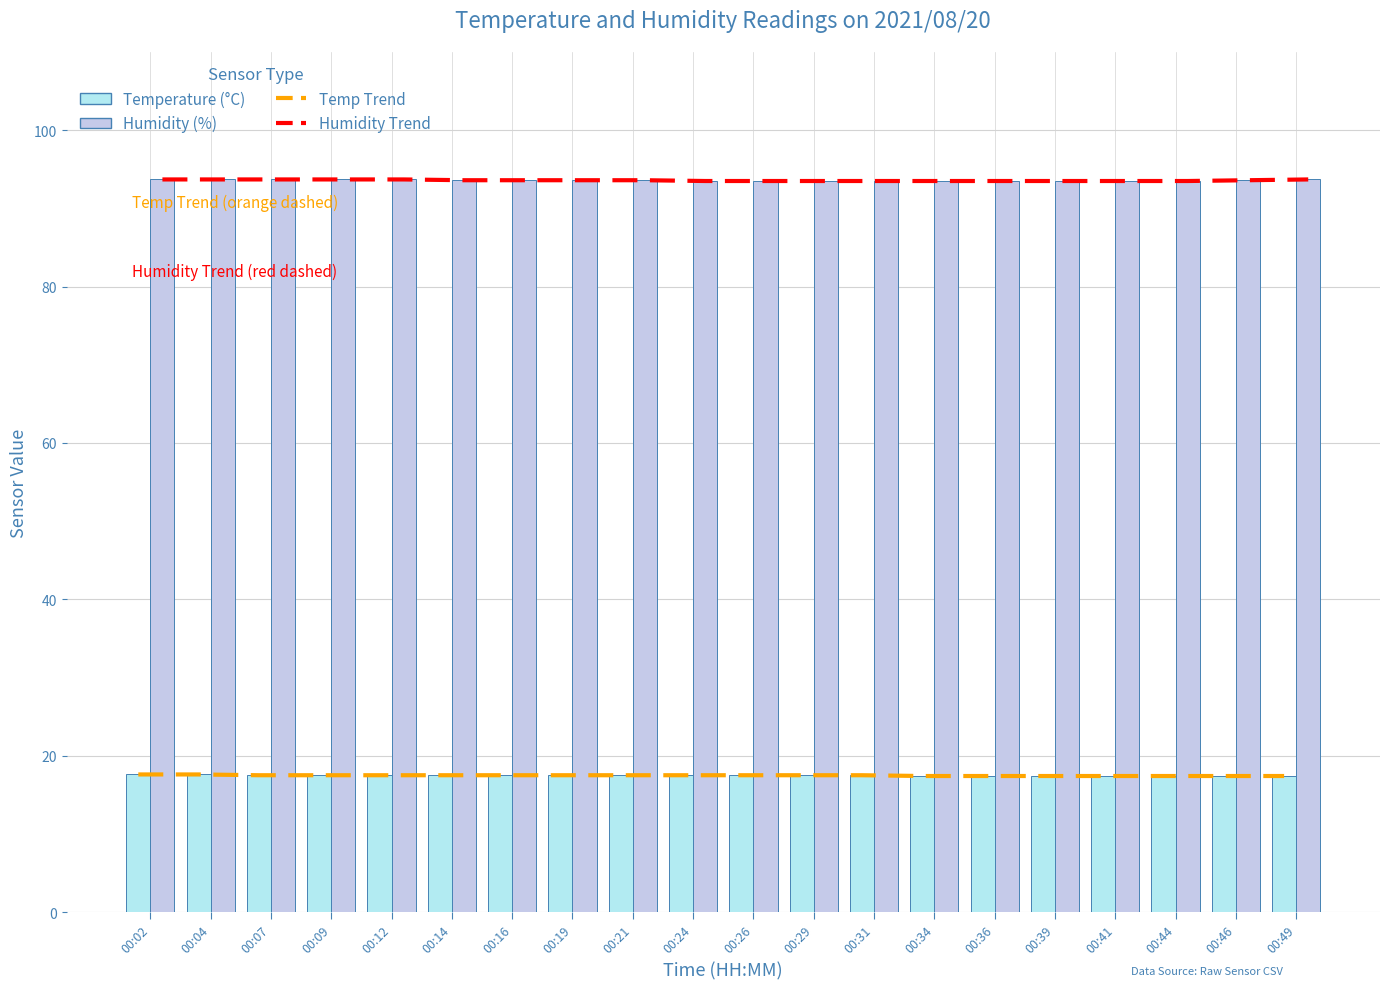

What is the sum of the Humidity Trend values at 00:16 and 00:04?

187.3